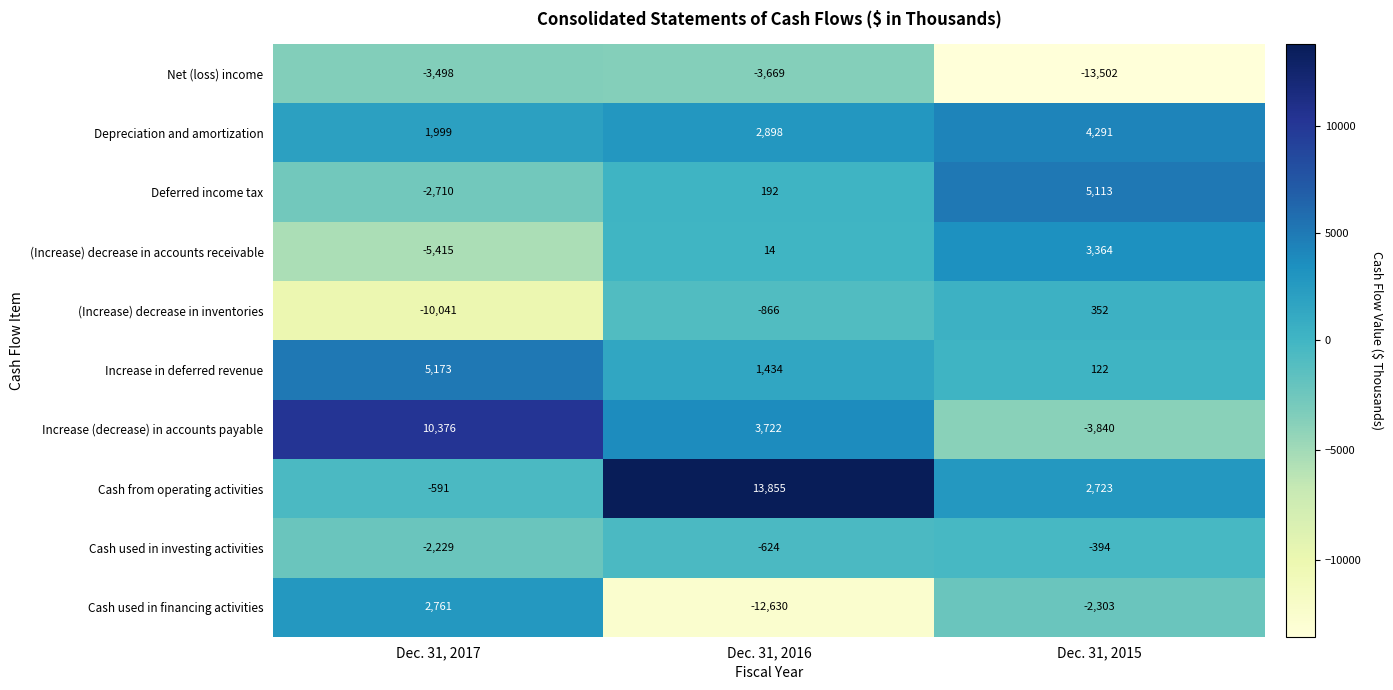

Reading left to right, extract all data points from this chart.

Net (loss) income: Dec. 31, 2017=-3498	Dec. 31, 2016=-3669	Dec. 31, 2015=-13502
Depreciation and amortization: Dec. 31, 2017=1999	Dec. 31, 2016=2898	Dec. 31, 2015=4291
Deferred income tax: Dec. 31, 2017=-2710	Dec. 31, 2016=192	Dec. 31, 2015=5113
(Increase) decrease in accounts receivable: Dec. 31, 2017=-5415	Dec. 31, 2016=14	Dec. 31, 2015=3364
(Increase) decrease in inventories: Dec. 31, 2017=-10041	Dec. 31, 2016=-866	Dec. 31, 2015=352
Increase in deferred revenue: Dec. 31, 2017=5173	Dec. 31, 2016=1434	Dec. 31, 2015=122
Increase (decrease) in accounts payable: Dec. 31, 2017=10376	Dec. 31, 2016=3722	Dec. 31, 2015=-3840
Cash from operating activities: Dec. 31, 2017=-591	Dec. 31, 2016=13855	Dec. 31, 2015=2723
Cash used in investing activities: Dec. 31, 2017=-2229	Dec. 31, 2016=-624	Dec. 31, 2015=-394
Cash used in financing activities: Dec. 31, 2017=2761	Dec. 31, 2016=-12630	Dec. 31, 2015=-2303